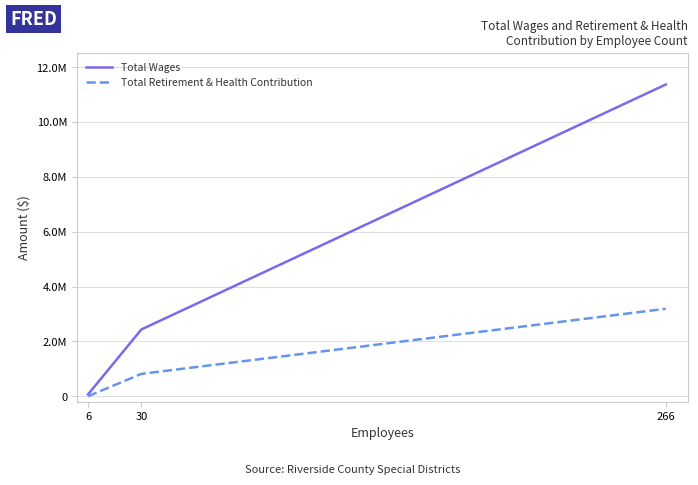

Reading left to right, transcribe all the data shown in this chart.

Total Wages: 64881	2434352	11363686
Total Retirement & Health Contribution: 0	815185	3188916